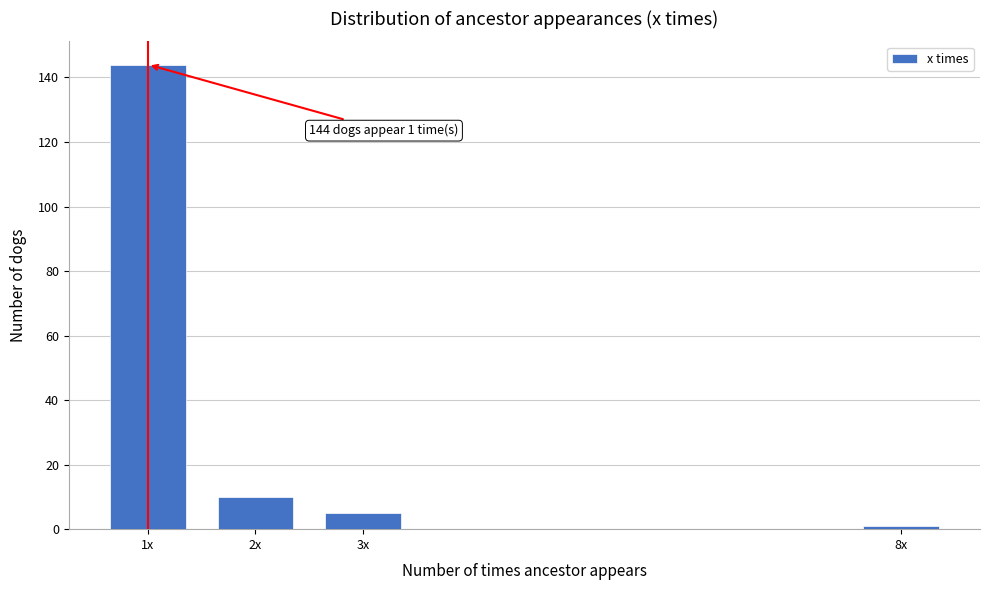

Reading right to left, list all the values displayed in this chart.

1	5	10	144